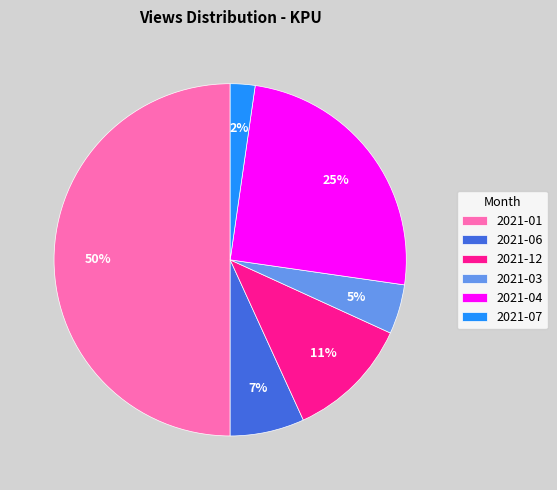

To the nearest percent, what is the difference between the largest and smallest slice percentages?

48%